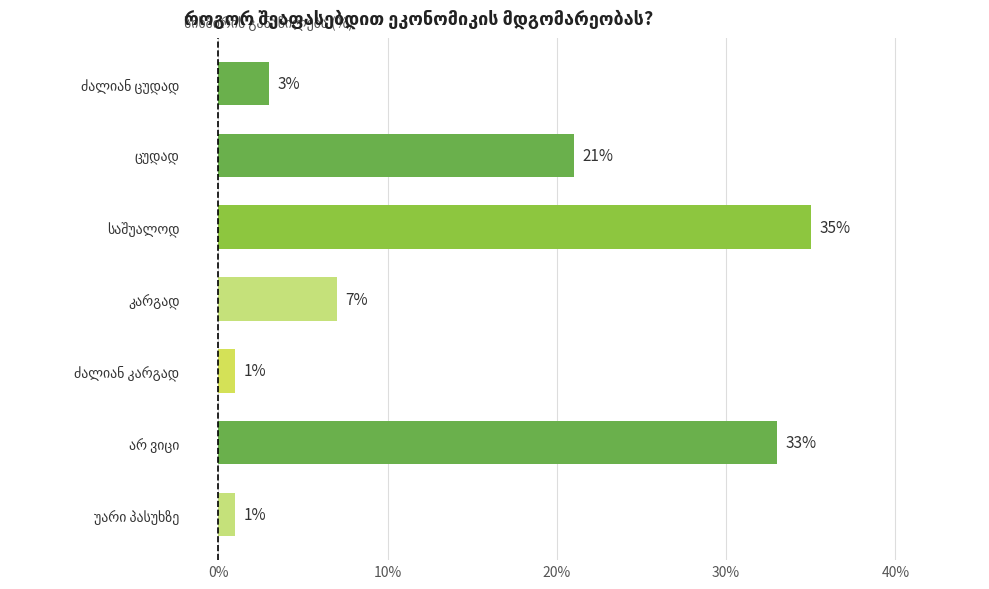

What is the maximum value shown in the chart?

35